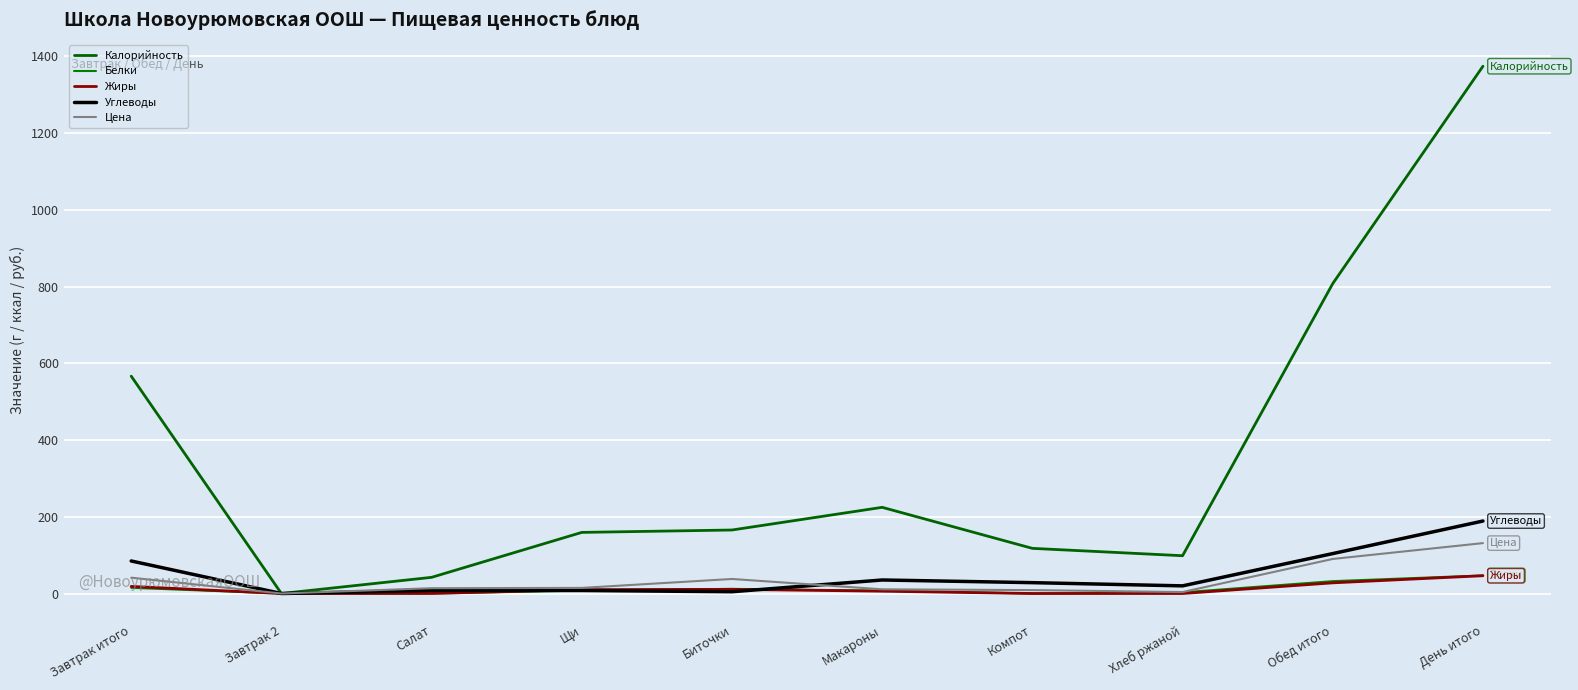

What is the sum of the Калорийность values at Завтрак 2 and Биточки?

165.5